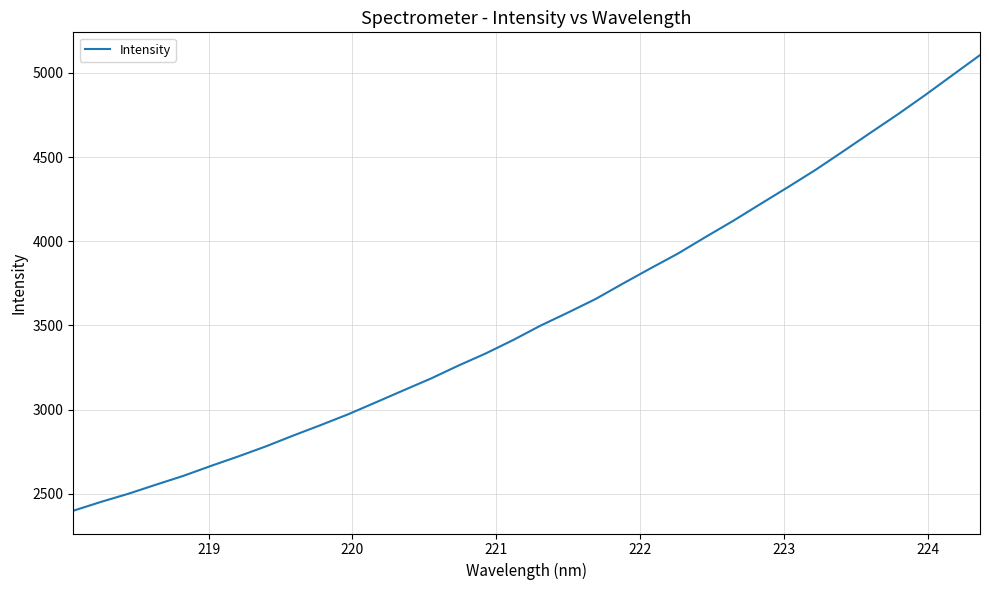

What is the difference between the maximum and minimum values?

2706.6